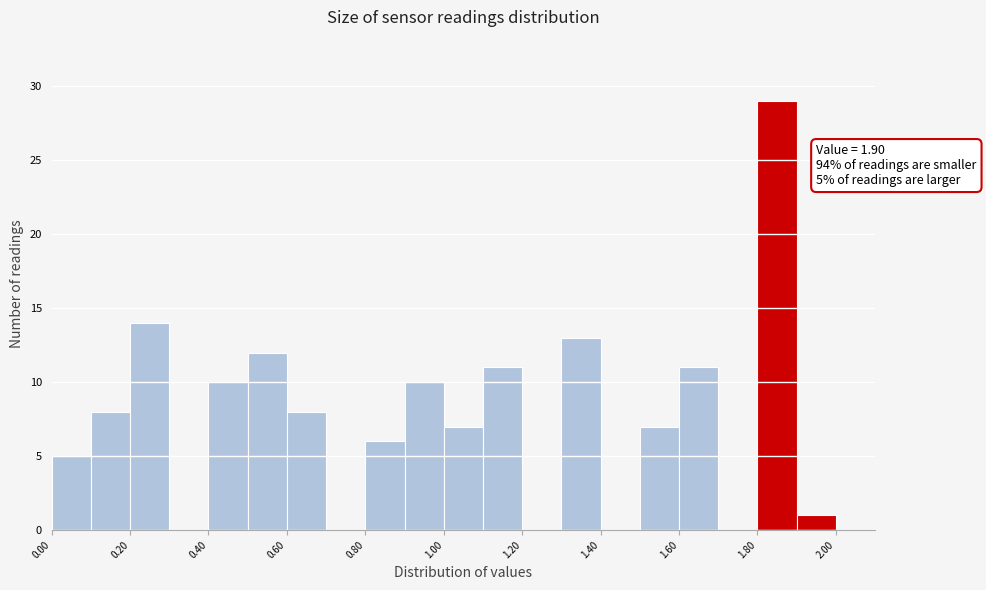

Which range on the x-axis has the tallest bar?

1.8 to 1.9